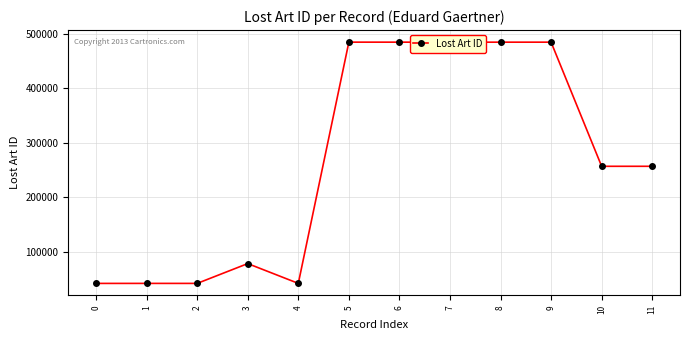

What is the difference between the values at 6 and 1?

442056